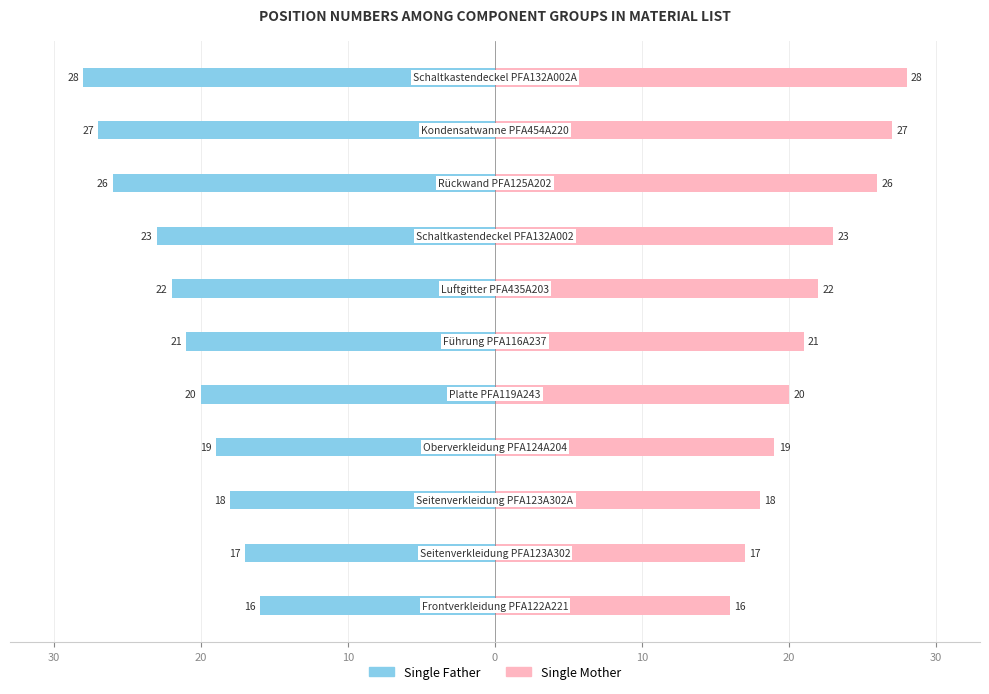

What is the sum of all Single Father values?

-237